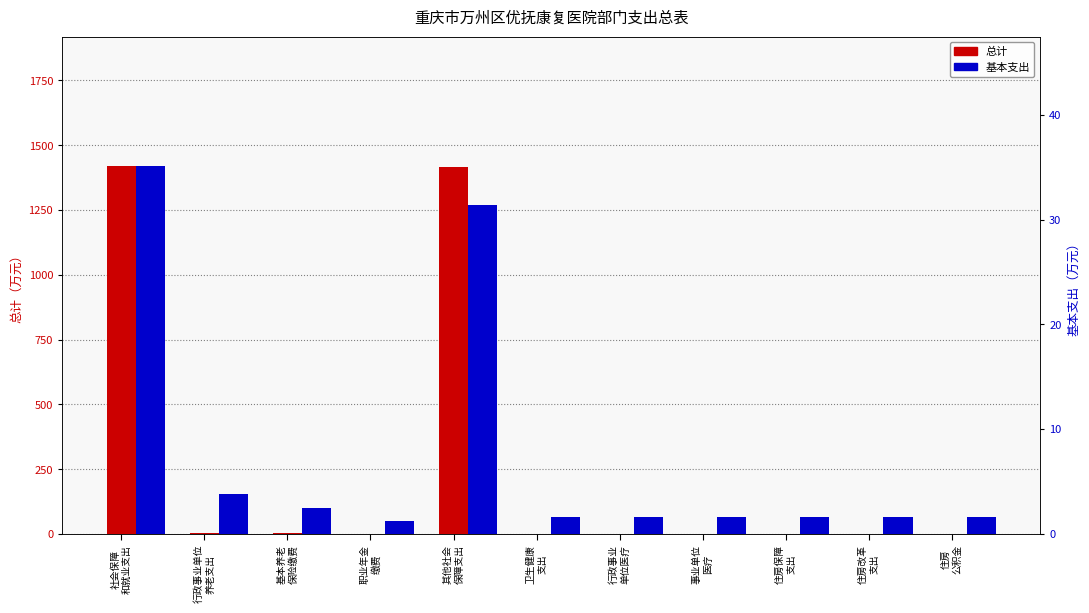

What is the value of the 总计 bar at the 8th from the left?

1.6